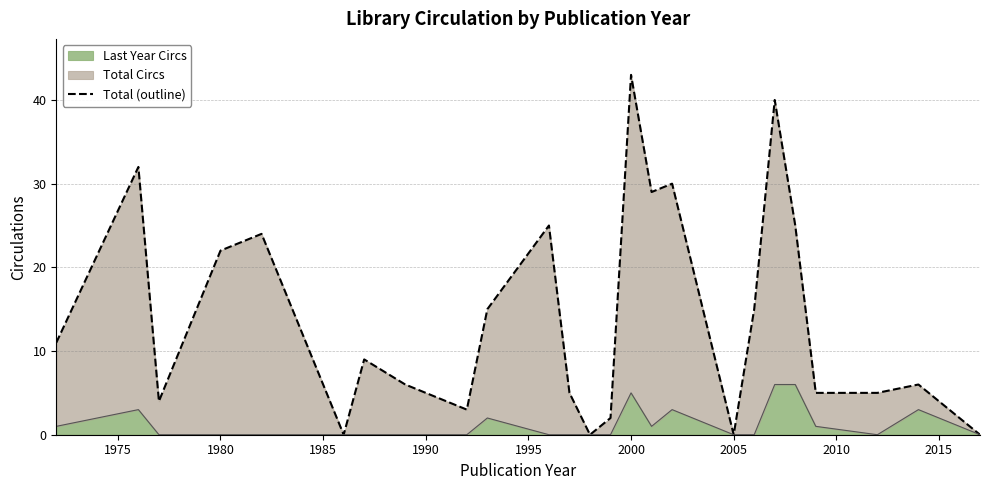

The value of Last Year Circs at 1980 is 2. True or false?

False